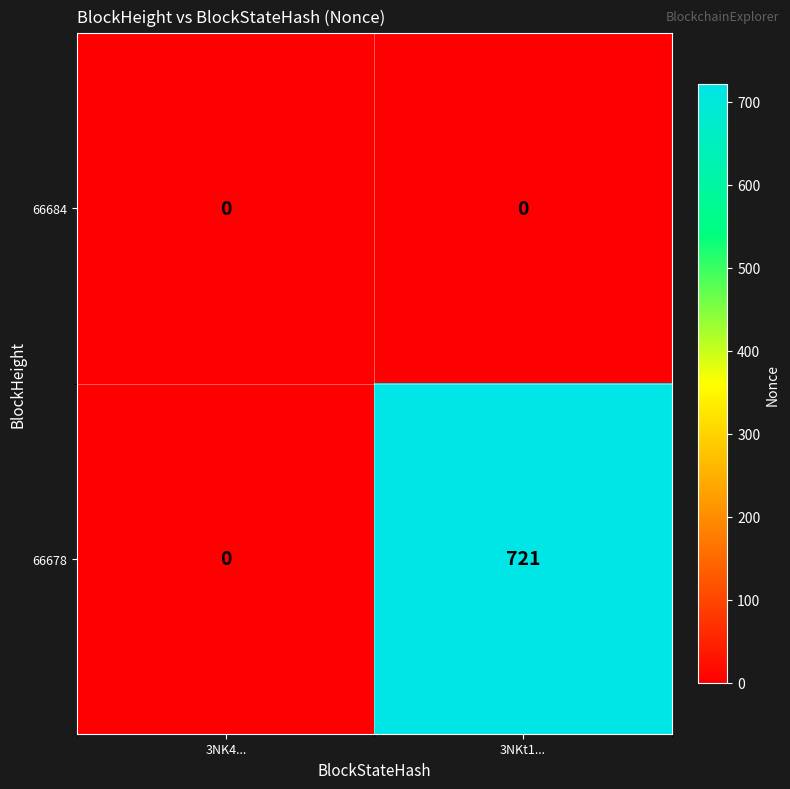

Which series has the largest range (max minus min)?

66678